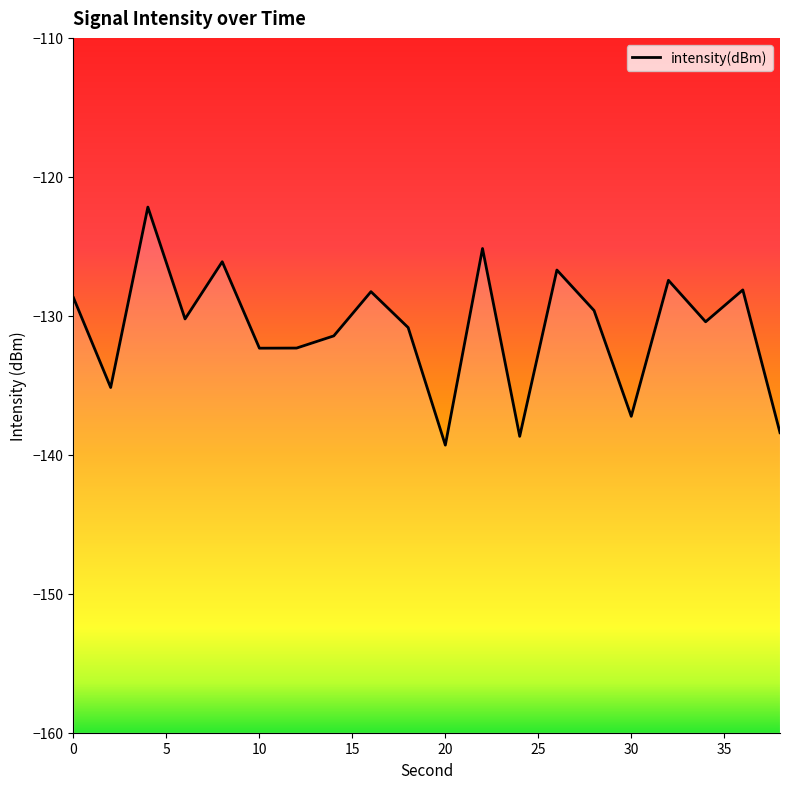

What is the value of the 9th point from the left?

-128.3